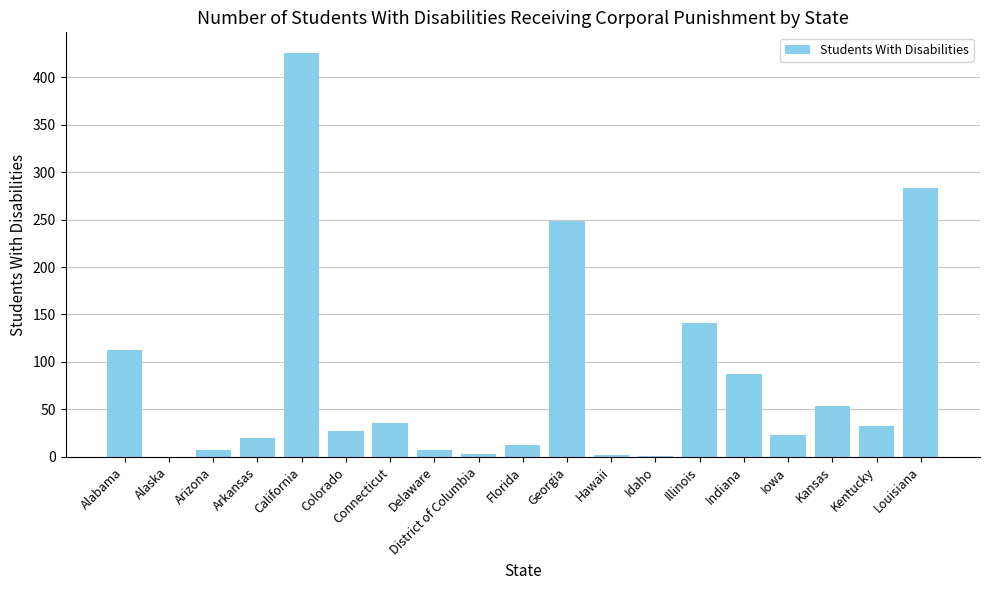

At which label is the value closest to 213?

Georgia